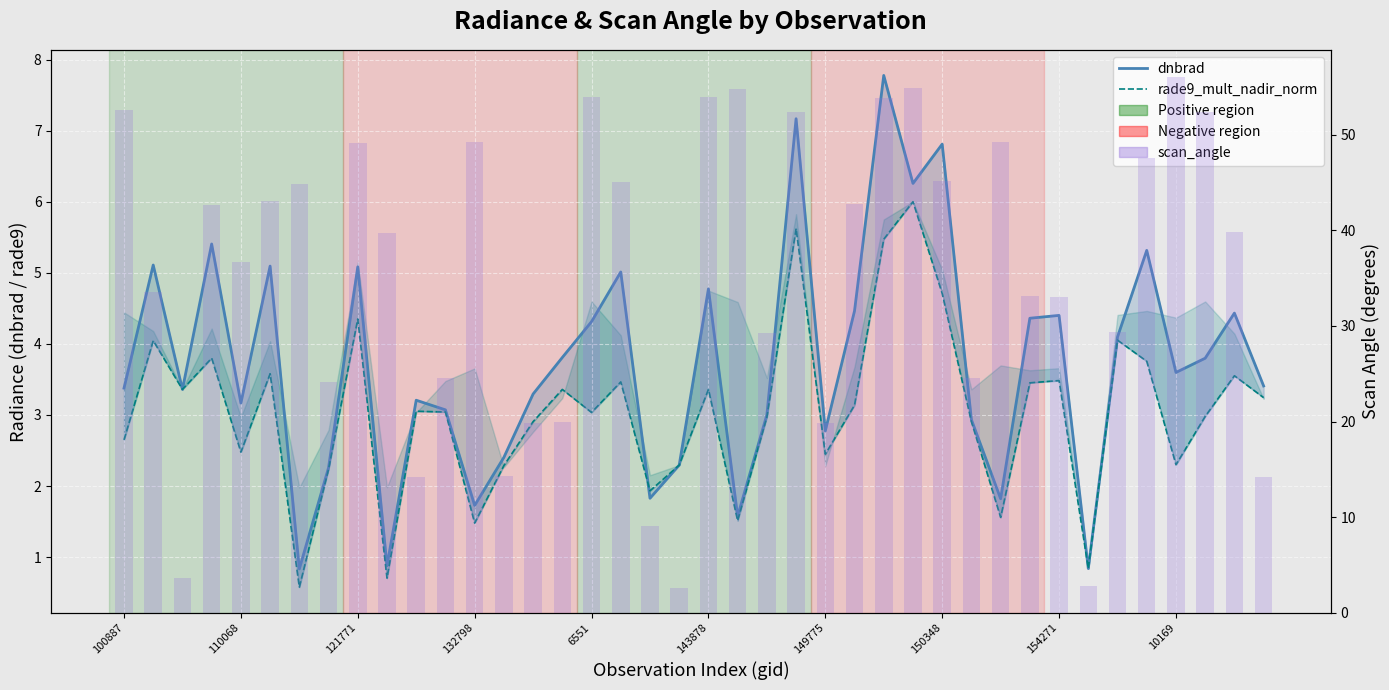

How many data points does each series have?

40